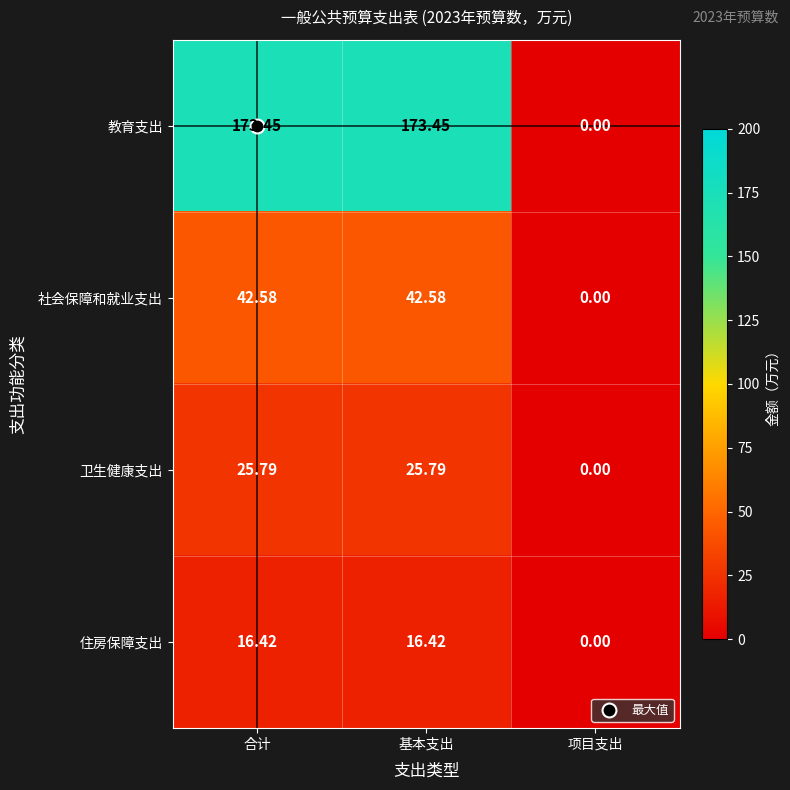

Between 基本支出 and 项目支出, which series saw the biggest shift?

教育支出